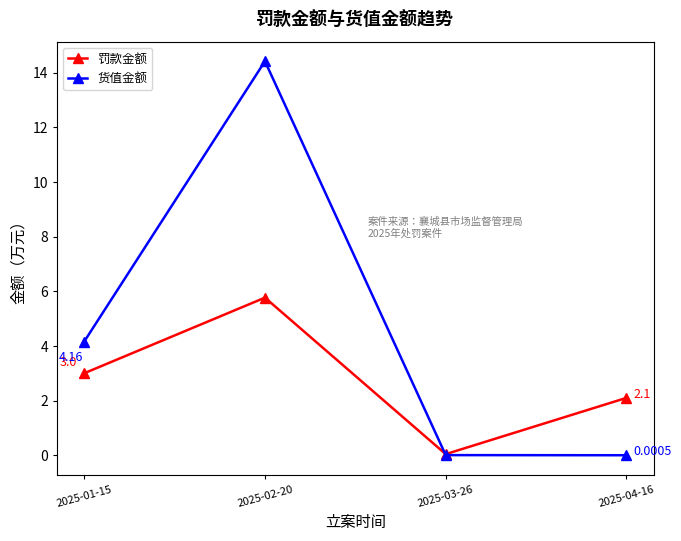

Between 2025-01-15 and 2025-04-16, which series saw the biggest shift?

货值金额